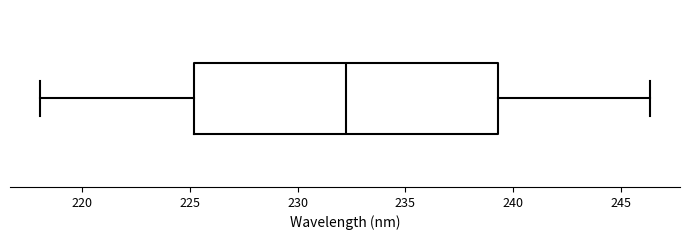

Read this box plot against the x-axis: the position of the median line, the range covered by the box, and the ends of both whiskers. The values are not printed on the chart, so give them approximately, as read against the axis.

median 232.5, box 225.0 to 239.5, whiskers 218.0 to 246.5